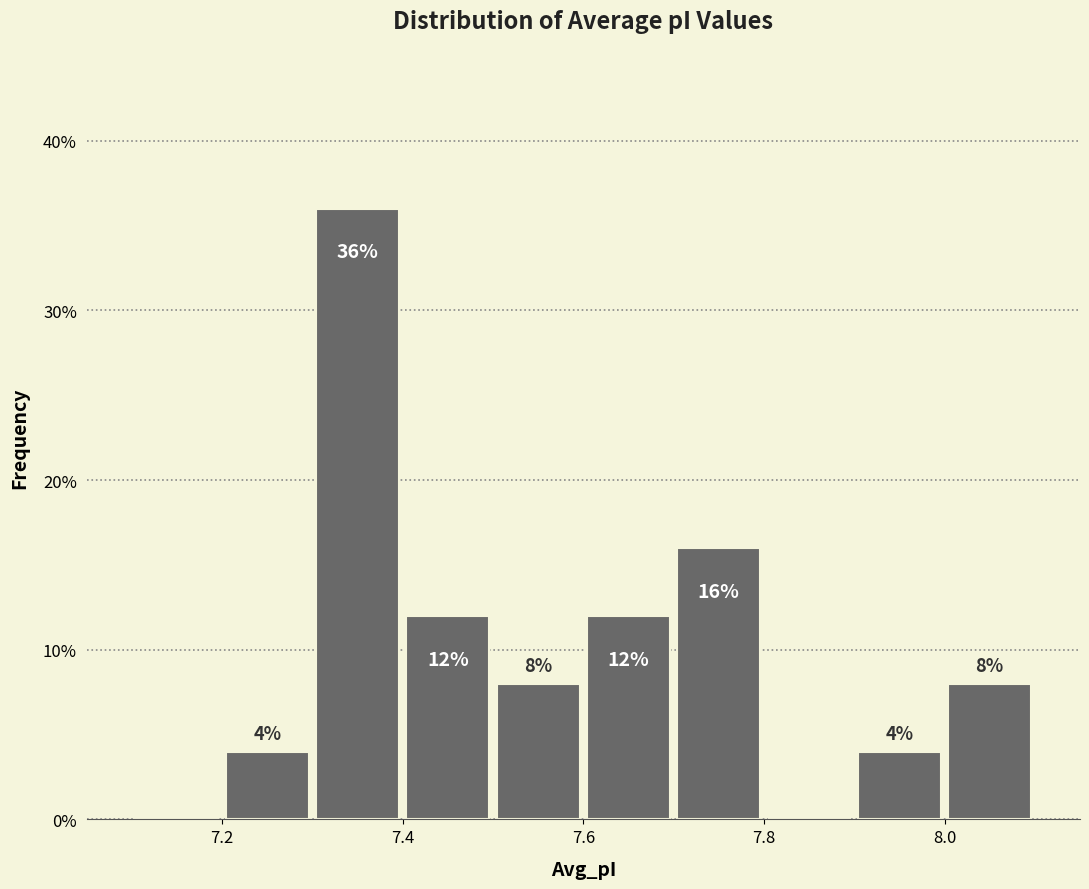

Over which range of the x-axis is the bar tallest?

7.3 to 7.4